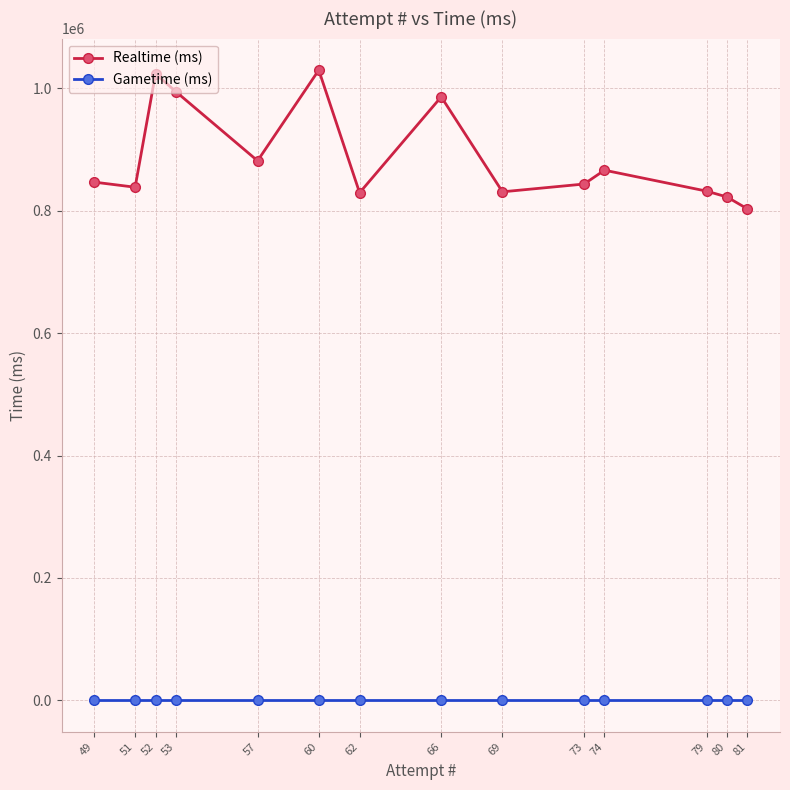

Which series has the widest spread of values?

Realtime (ms)